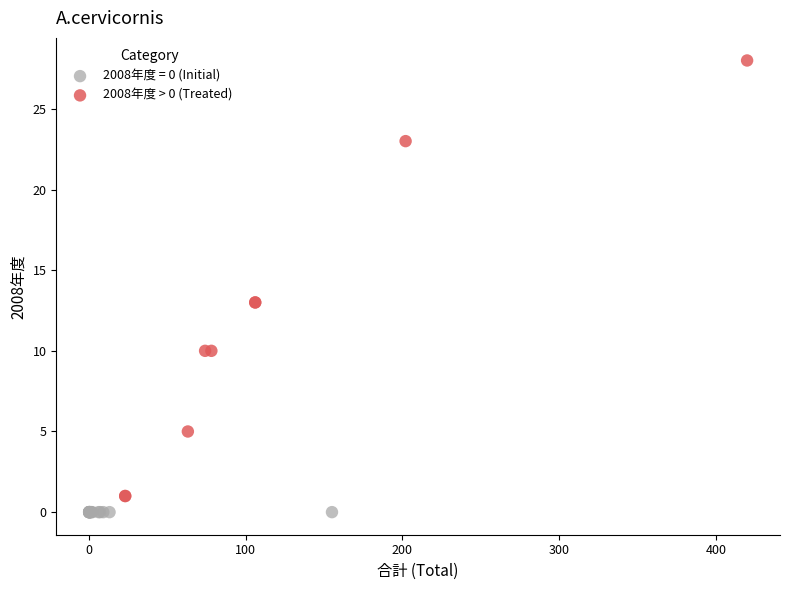

Which series contains the highest Y value?

2008年度 > 0 (Treated)